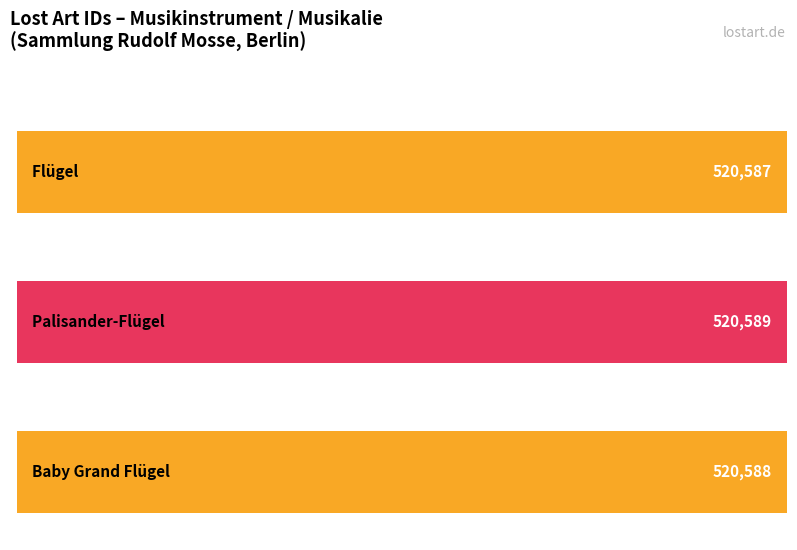

Approximately how many times larger is the value at Palisander-Flügel compared to Flügel?

1.0